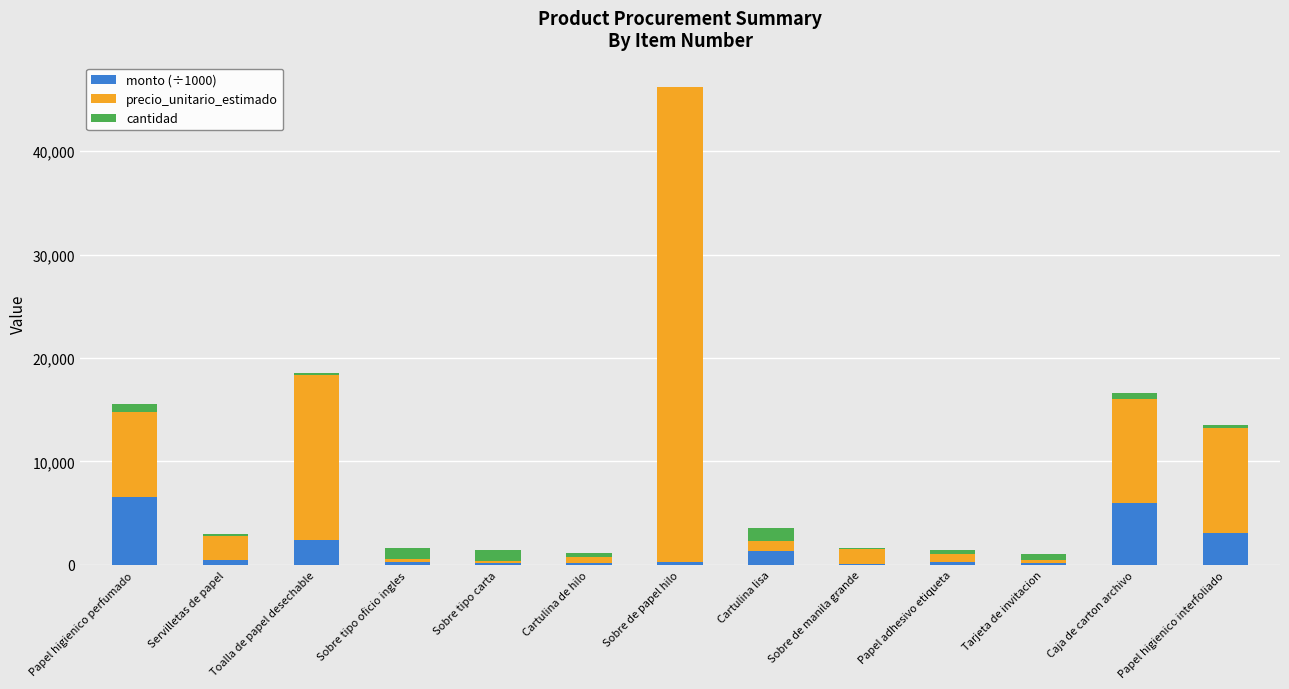

What is the highest value of the monto (÷1000) series?

6560.0